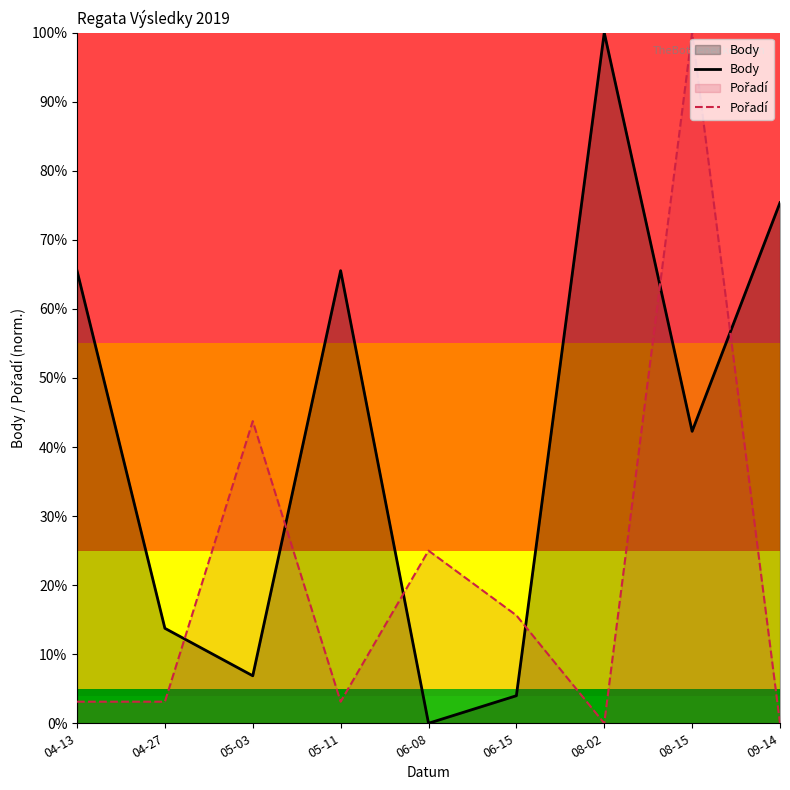

The Pořadí series shows 0.0 at 05-11. True or false?

False